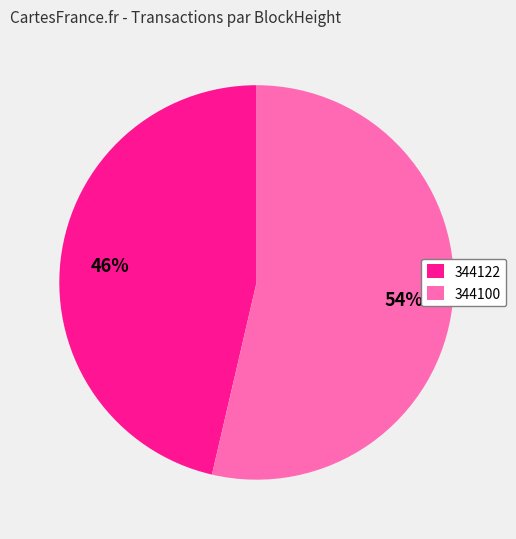

What percentage is the 344100 slice, to the nearest percent?

54%